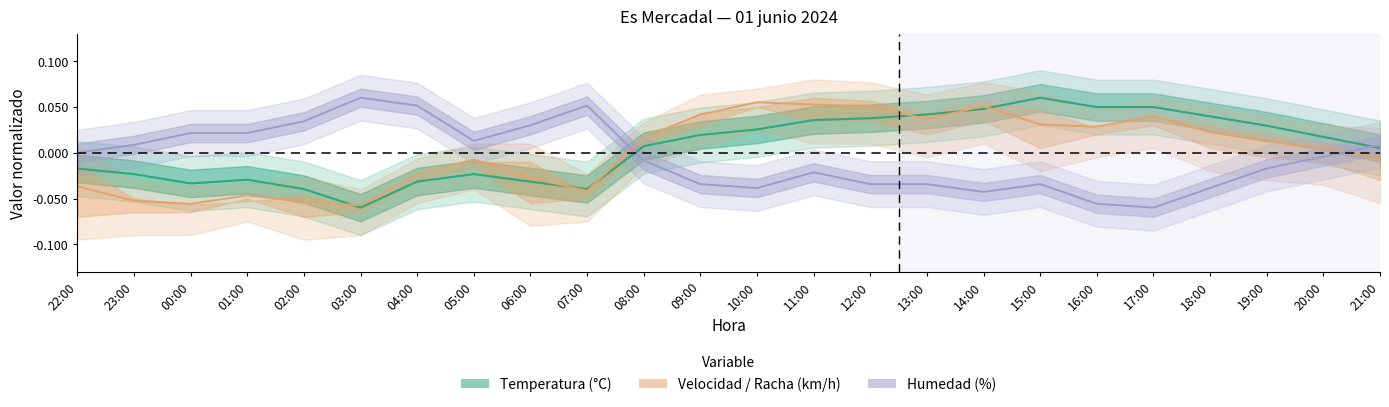

What is the smallest value displayed?

-0.1